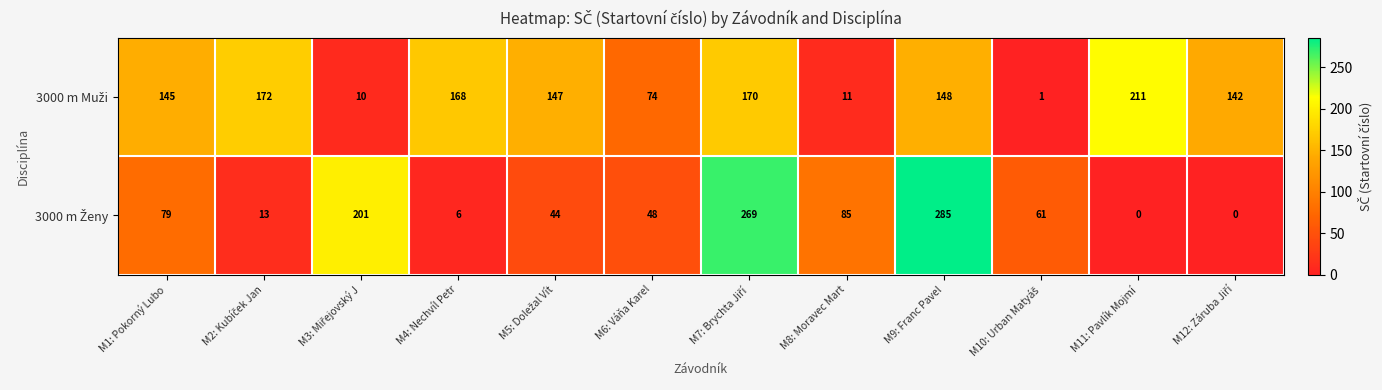

What is the greatest value displayed?

285